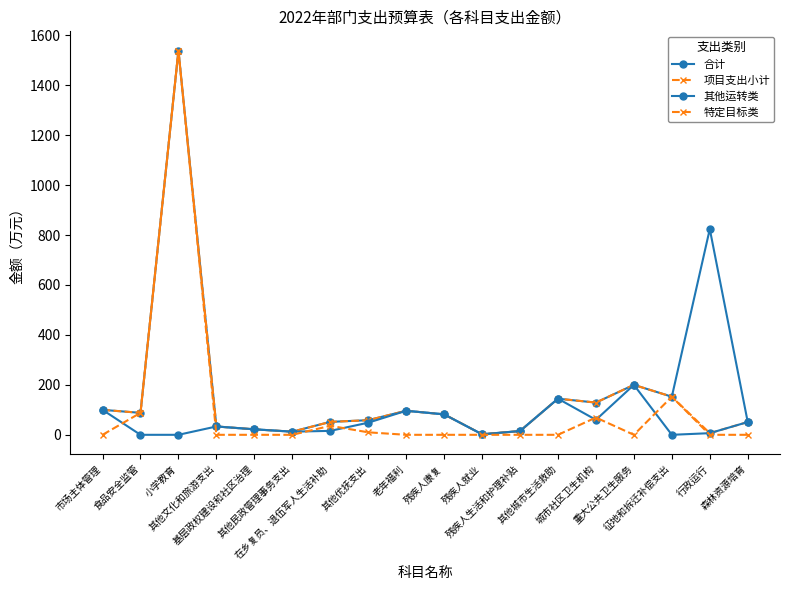

True or false: 其他运转类 and 项目支出小计 intersect in this chart.

False